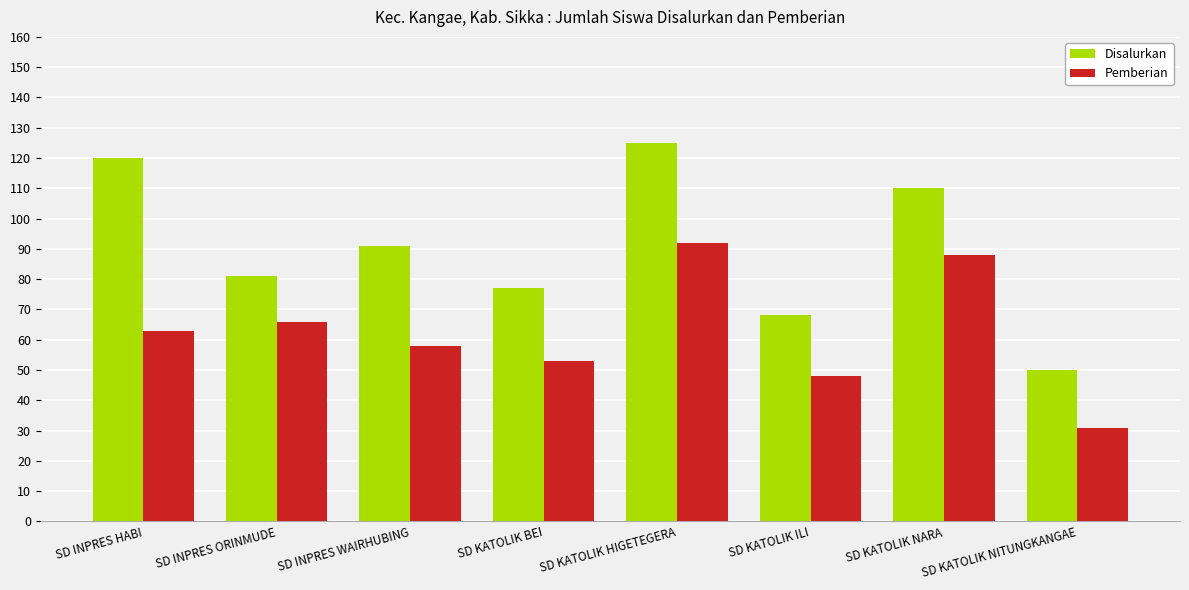

What is the approximate value of Disalurkan at SD KATOLIK BEI, to the nearest 10?

80